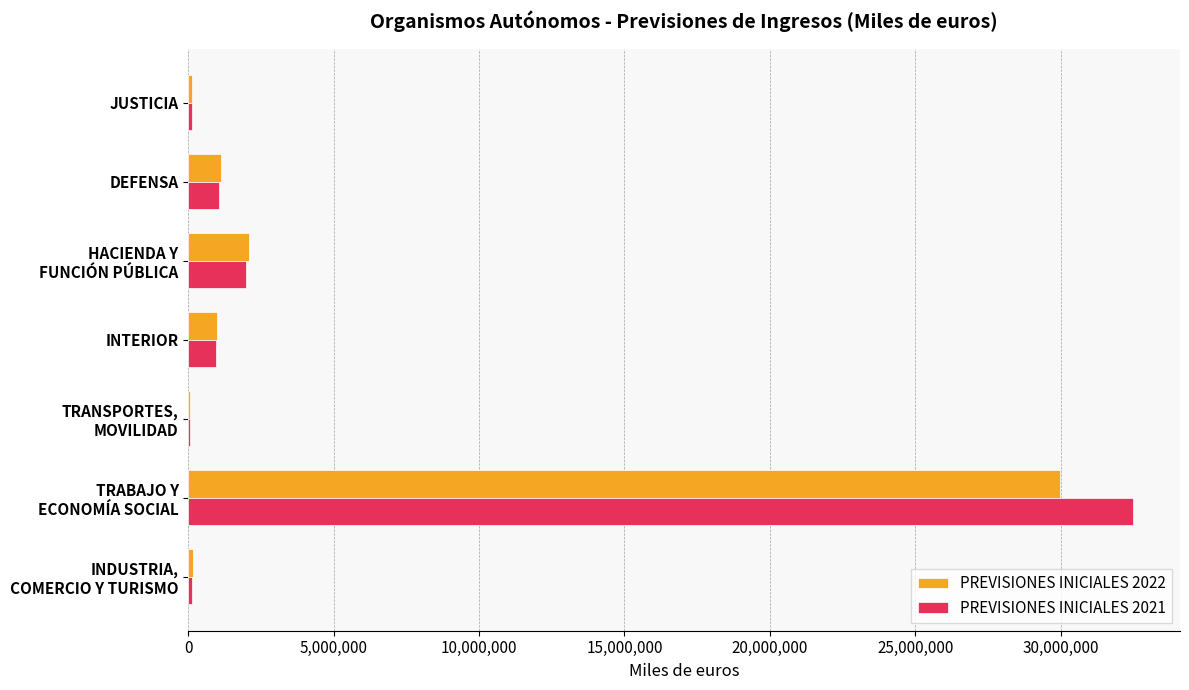

The PREVISIONES INICIALES 2021 series shows 942640 at INTERIOR. True or false?

True